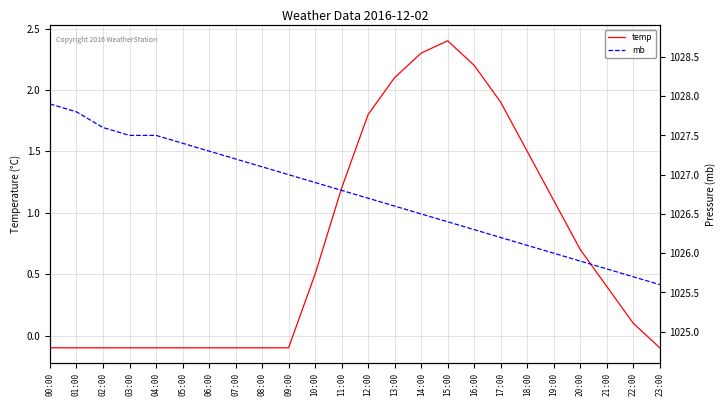

What is the total value across all series at 12:00?

1028.5